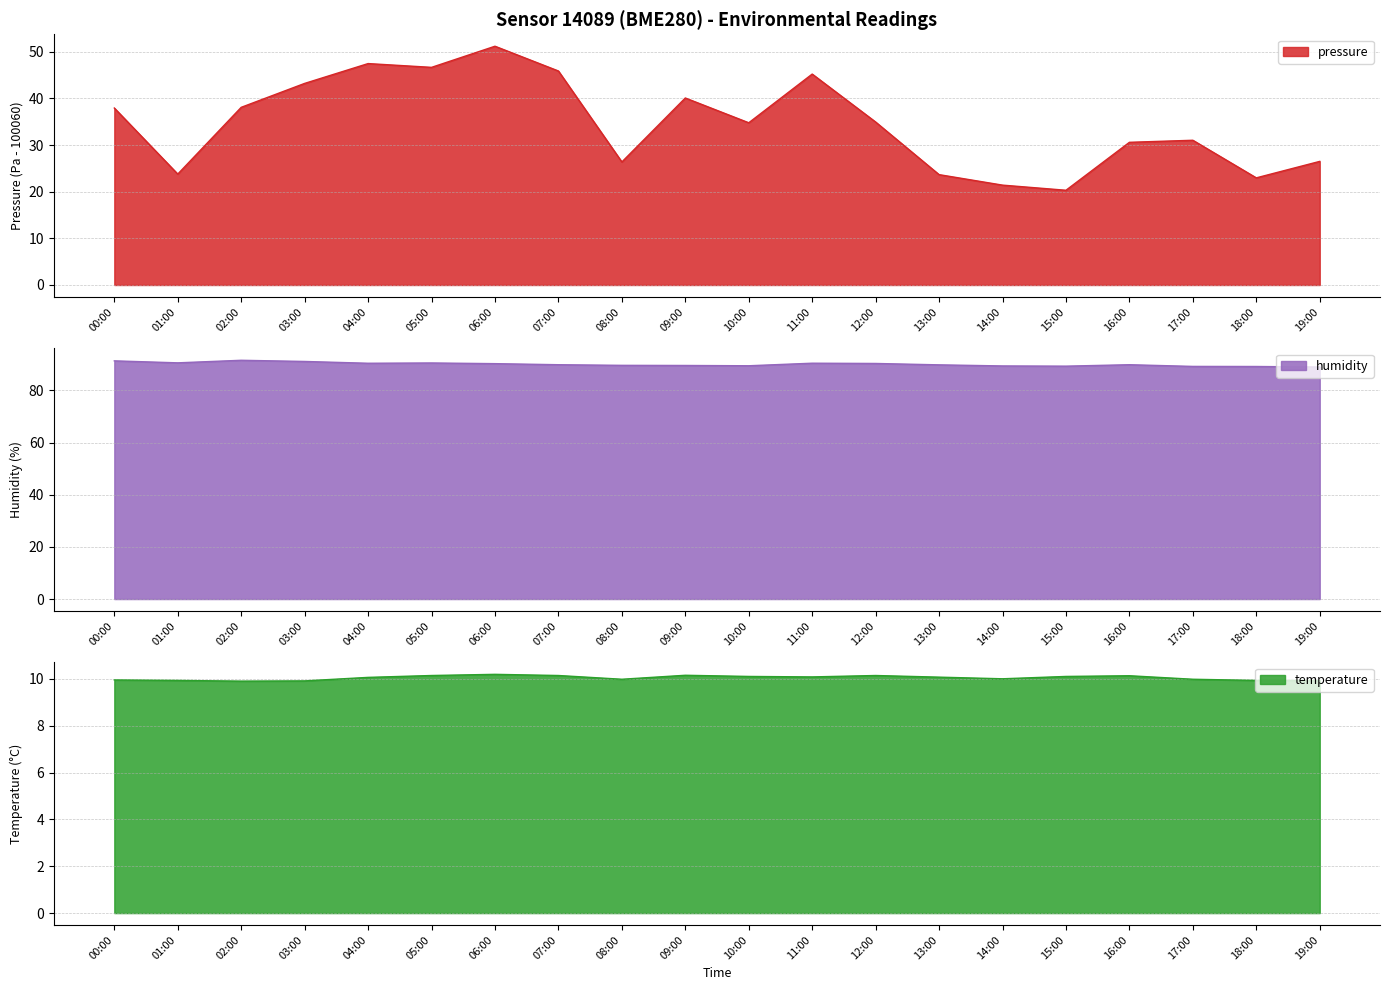

Reading left to right, what are all the values shown in this chart?

pressure: 37.9	23.8	38.1	43.2	47.5	46.7	51.2	45.9	26.4	40.1	34.8	45.2	34.9	23.7	21.4	20.3	30.6	31.0	23.0	26.5
humidity: 91.3	90.5	91.5	91.1	90.4	90.5	90.2	89.8	89.6	89.5	89.4	90.4	90.3	89.8	89.4	89.3	89.8	89.2	89.2	89.0
temperature: 9.9	9.9	9.9	9.9	10.1	10.1	10.2	10.1	10.0	10.2	10.1	10.1	10.1	10.1	10.0	10.1	10.1	10.0	9.9	9.9